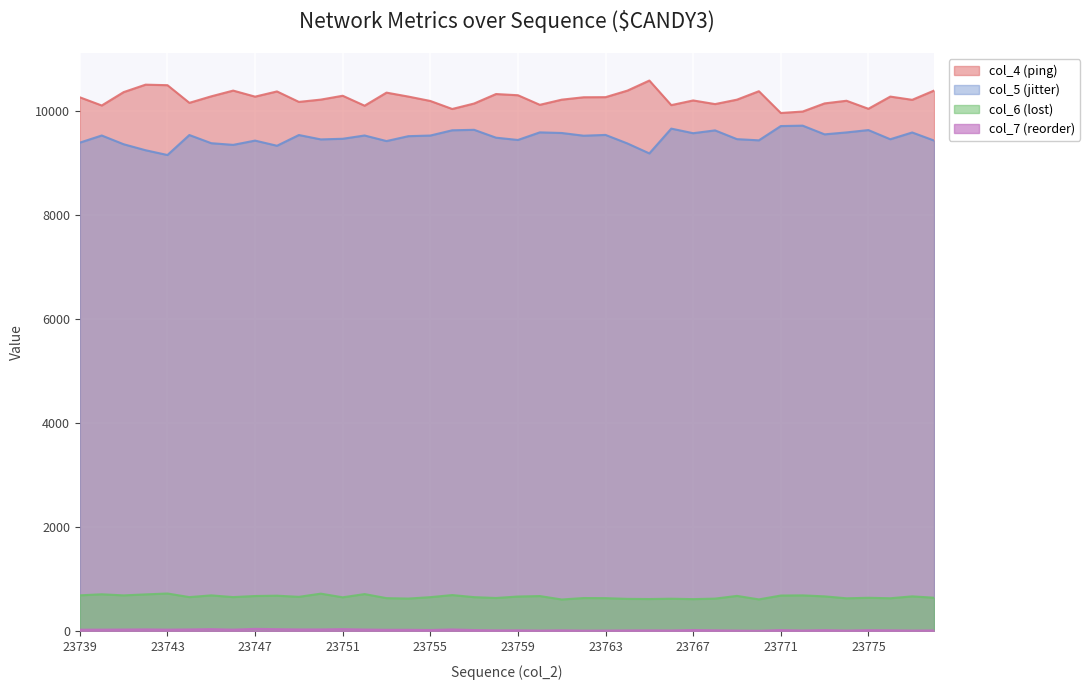

Reading left to right, list all the values displayed in this chart.

col_4 (ping): 10255	10098	10355	10498	10488	10149	10274	10384	10268	10368	10167	10211	10285	10094	10345	10269	10185	10031	10136	10318	10295	10111	10210	10256	10258	10384	10577	10105	10195	10125	10210	10372	9954	9982	10138	10189	10035	10269	10207	10385
col_5 (jitter): 9385	9522	9354	9239	9147	9531	9374	9342	9424	9325	9531	9447	9459	9522	9415	9509	9521	9622	9631	9480	9436	9582	9570	9518	9533	9369	9178	9654	9566	9620	9452	9429	9703	9711	9544	9581	9626	9450	9580	9425
col_6 (lost): 693	713	692	711	728	659	692	659	680	686	664	725	655	717	639	631	658	698	658	642	670	679	613	641	639	625	622	628	620	630	682	615	689	692	673	636	646	637	673	647
col_7 (reorder): 33	34	36	39	34	38	44	34	49	43	38	38	44	36	31	31	27	38	26	20	21	16	21	15	16	19	20	18	27	21	16	12	26	17	25	16	24	21	16	18